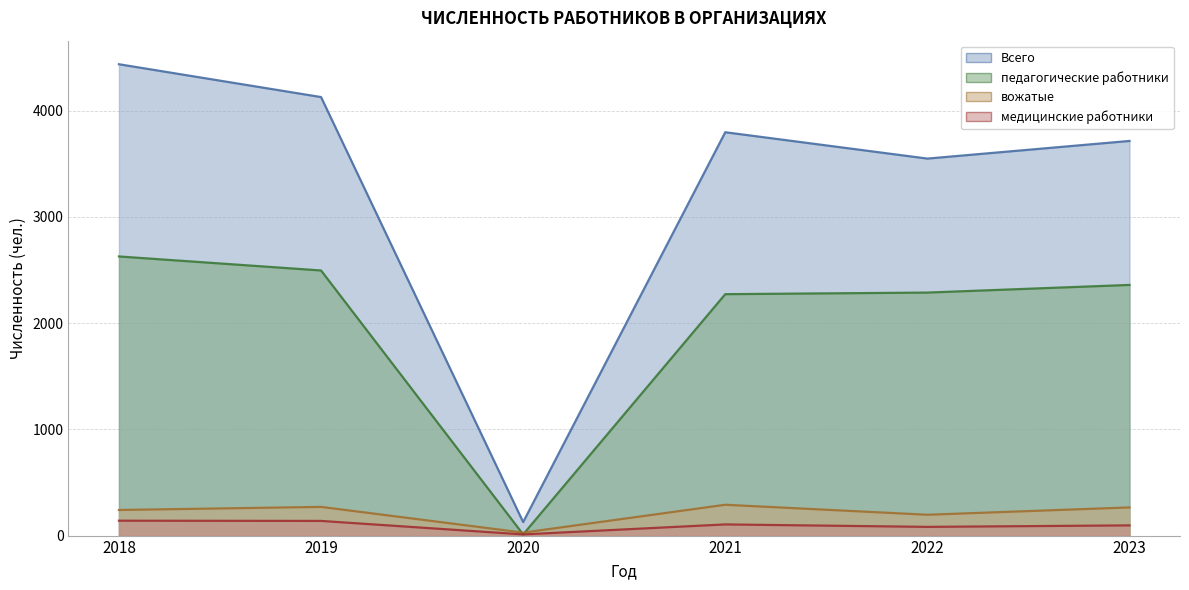

How many distinct data groups are displayed?

4